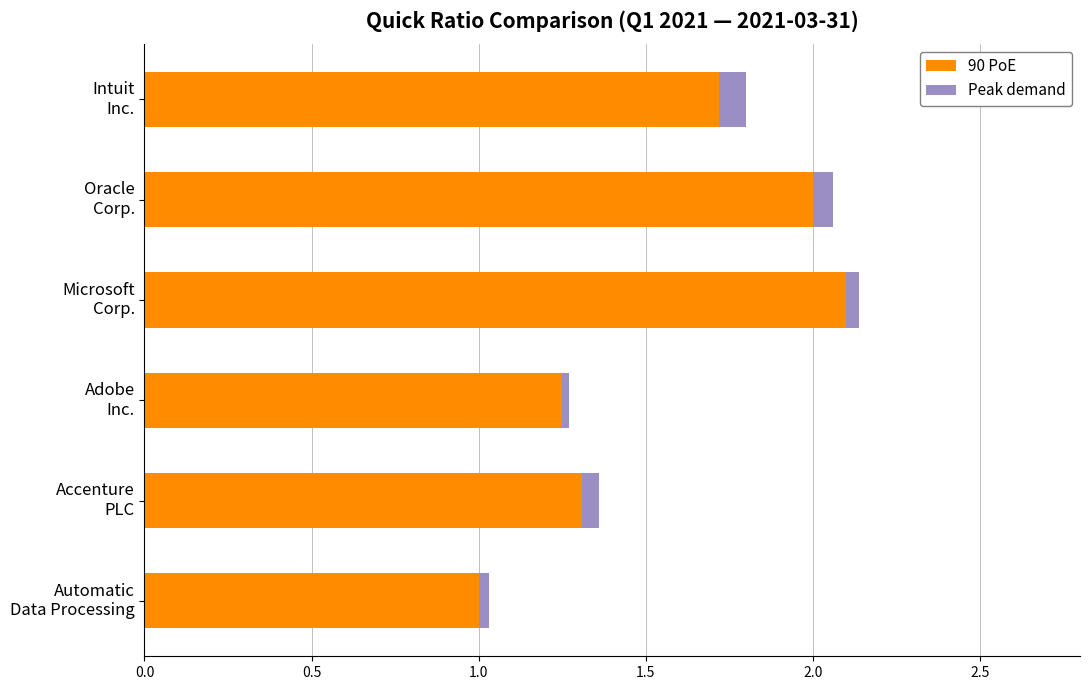

What is the sum of all 90 PoE values?

9.4